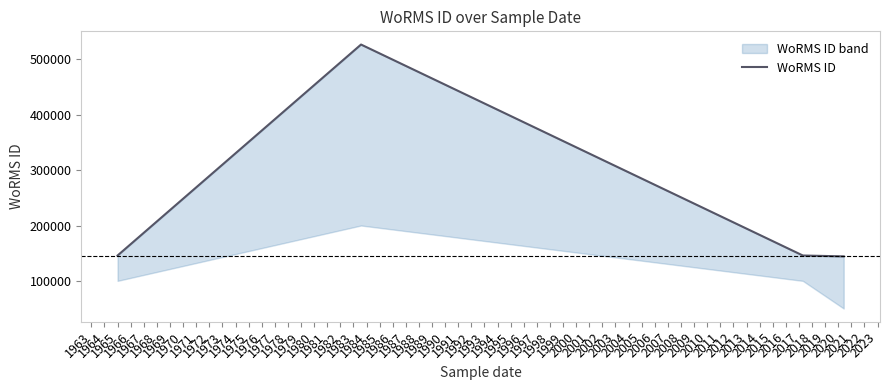

True or false: the data shows 144228 at 1966.

True